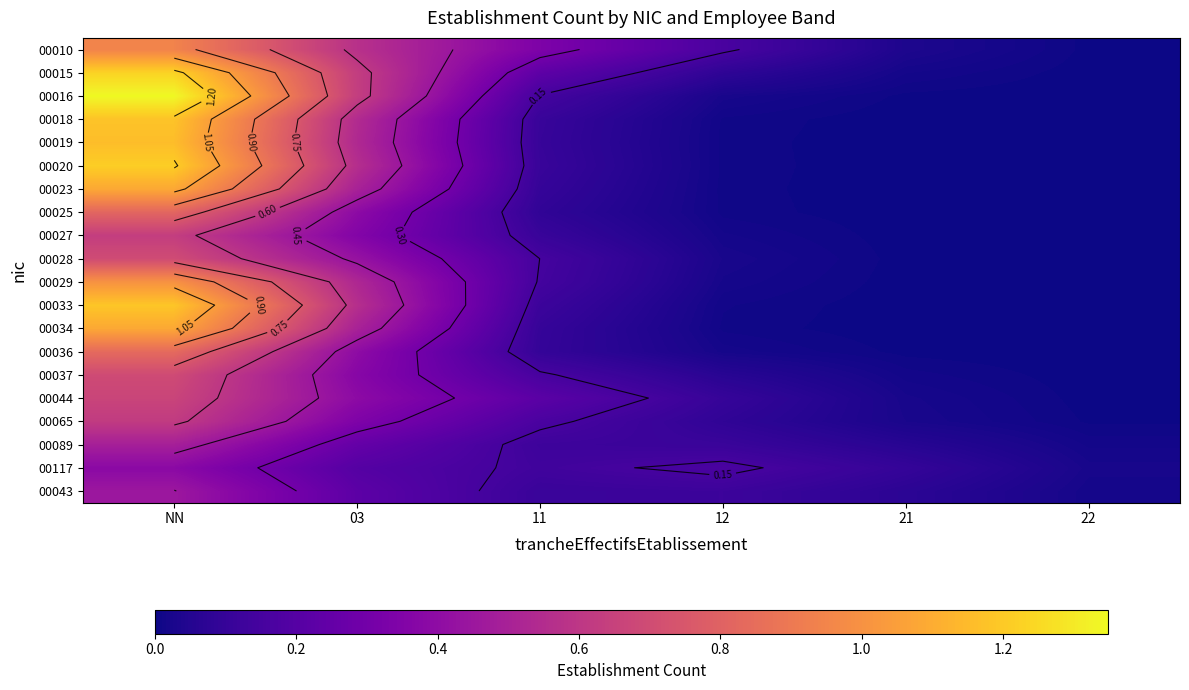

At which category is the sum across all series the highest?

NN